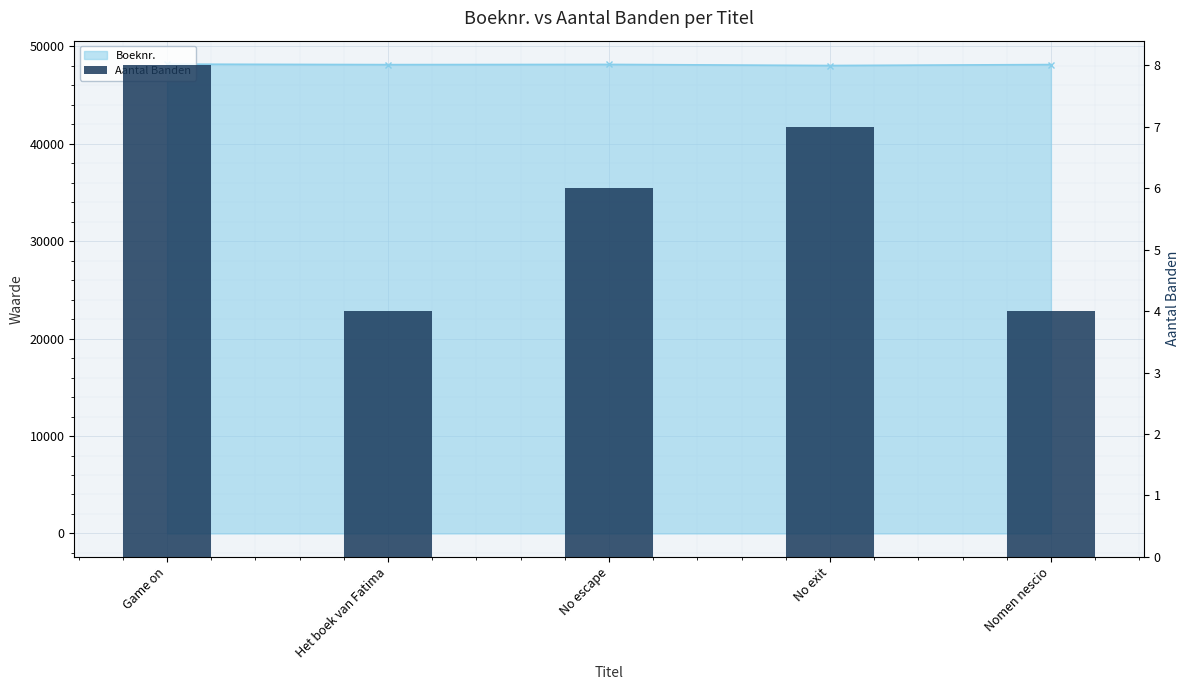

How many data points does each series have?

5